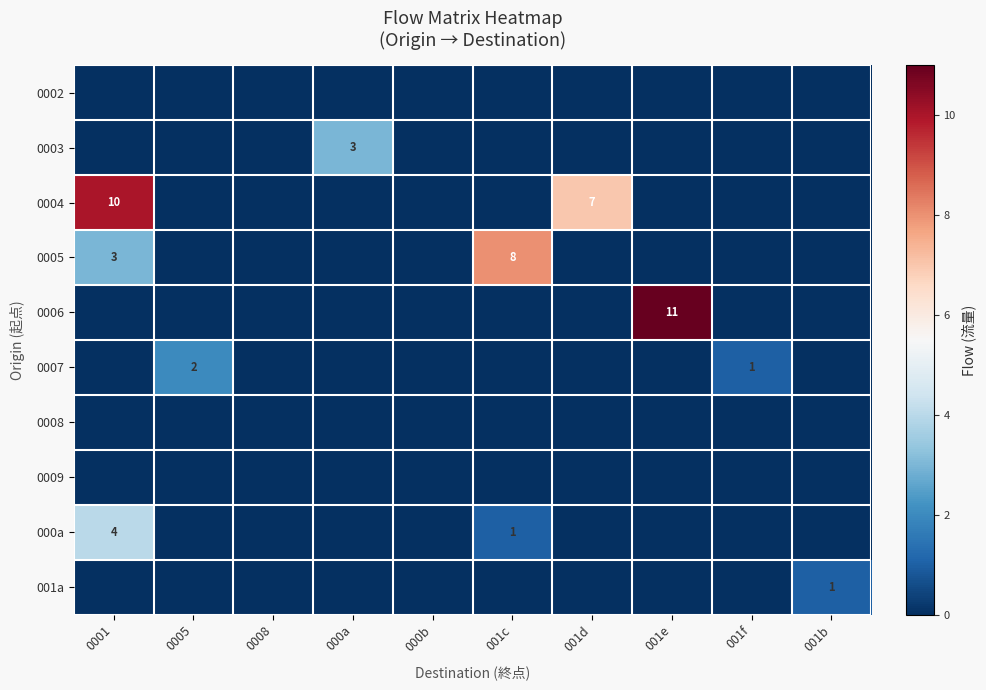

The value of 0003 at 000a is 5. True or false?

False